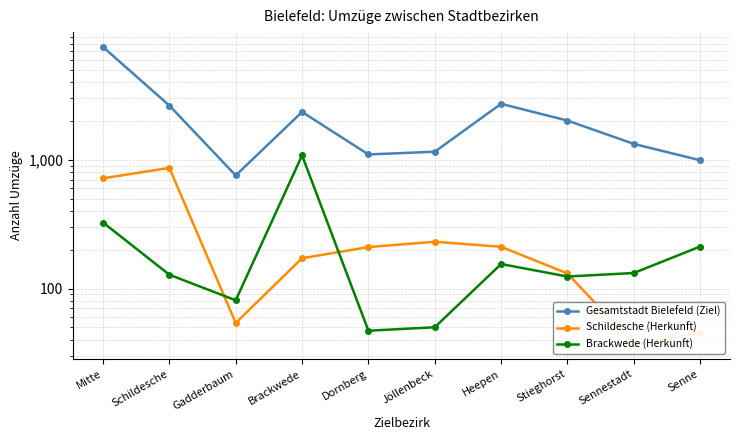

What is the sum of all Brackwede (Herkunft) values?

2338